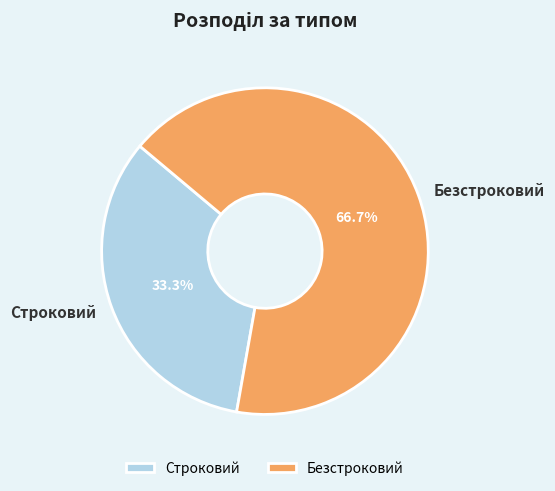

What percentage do Безстроковий and Строковий together represent?

100.0%